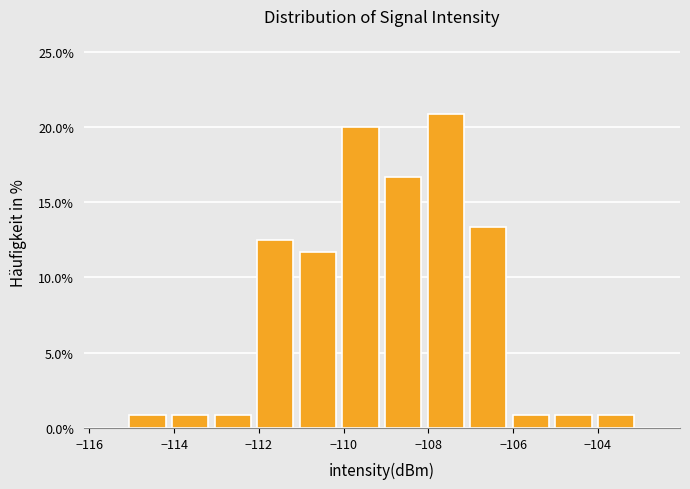

Reading left to right, transcribe this chart: for each bar, give the range it covers on the x-axis and its height. Neither the bar edges nor the heights are printed on the chart, so give them approximately, as read against the axes.

-115.2 to -114.2: 1.0
-114.2 to -113.2: 1.0
-113.2 to -112.2: 1.0
-112.2 to -111.2: 12.5
-111.2 to -110.2: 11.5
-110.2 to -109.0: 20.0
-109.0 to -108.0: 16.5
-108.0 to -107.0: 21.0
-107.0 to -106.0: 13.5
-106.0 to -105.0: 1.0
-105.0 to -104.0: 1.0
-104.0 to -103.0: 1.0